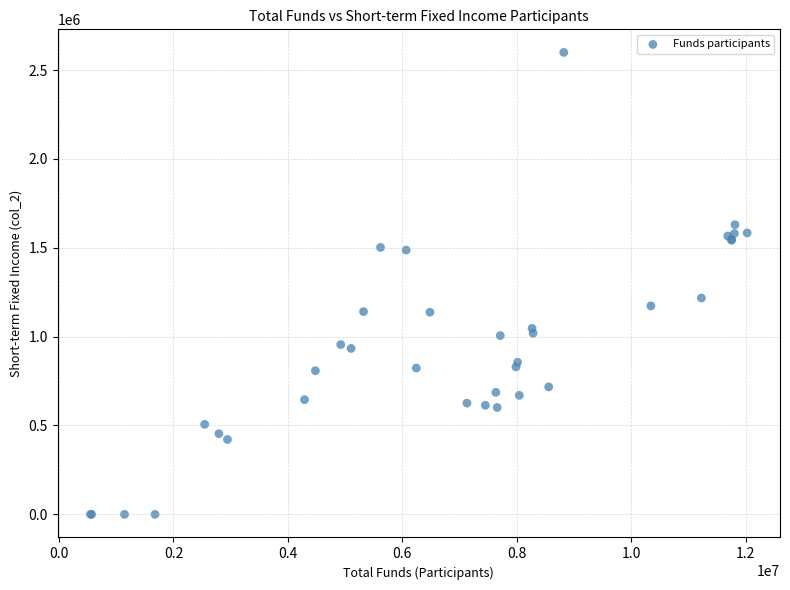

What Y value in the scatter plot is closest to 1299456?

1217142